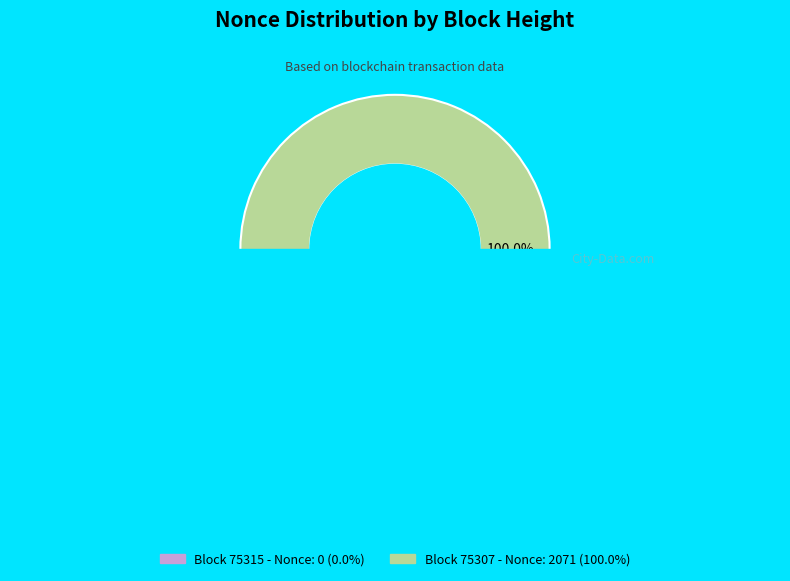

What percentage is the 75307 slice, to the nearest percent?

100%